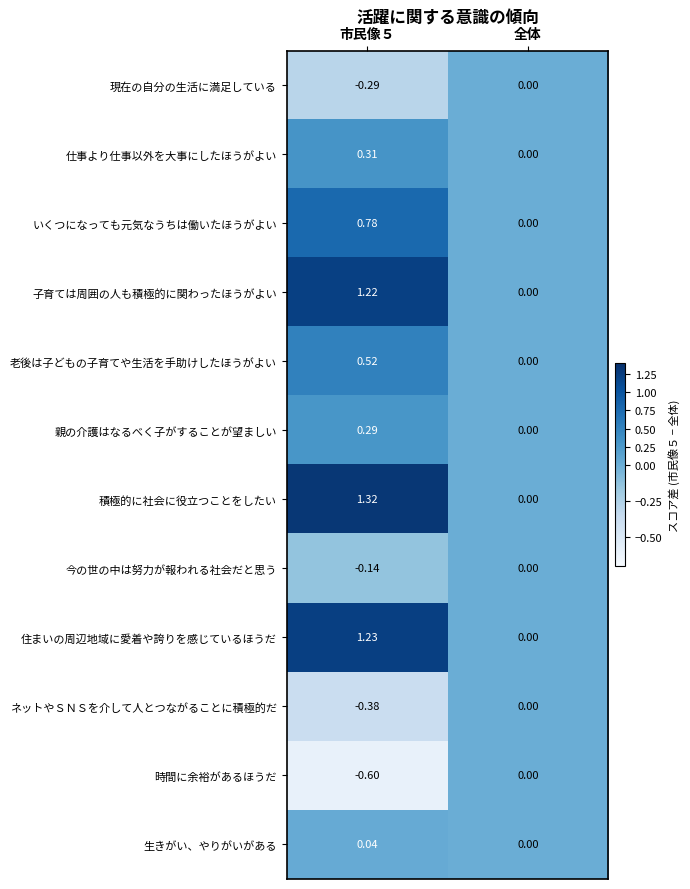

At which category does the chart reach its minimum across all series?

市民像５